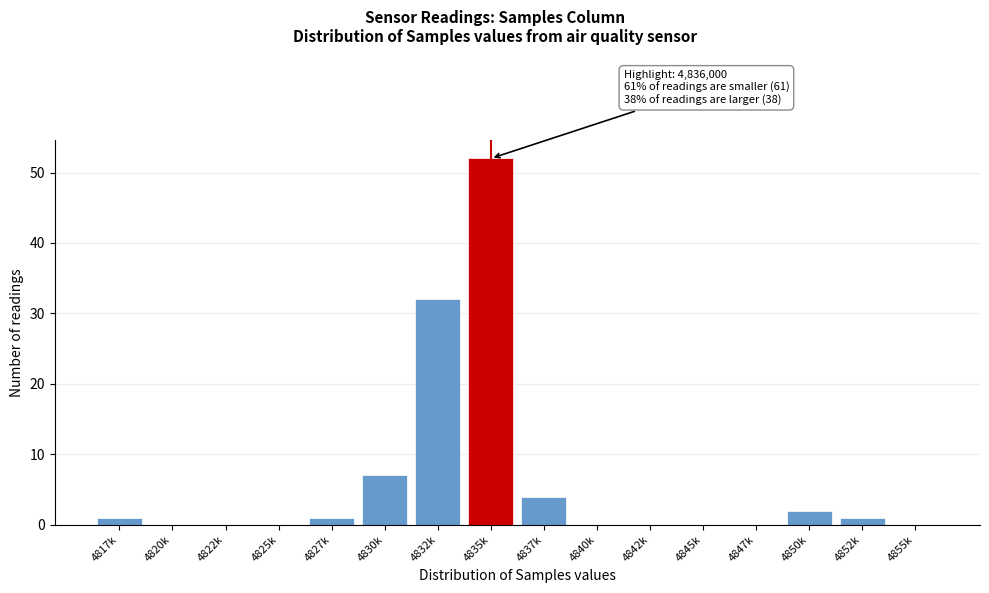

Reading left to right, extract all data points from this chart.

4817k=1	4820k=0	4822k=0	4825k=0	4827k=1	4830k=7	4832k=32	4835k=52	4837k=4	4840k=0	4842k=0	4845k=0	4847k=0	4850k=2	4852k=1	4855k=0